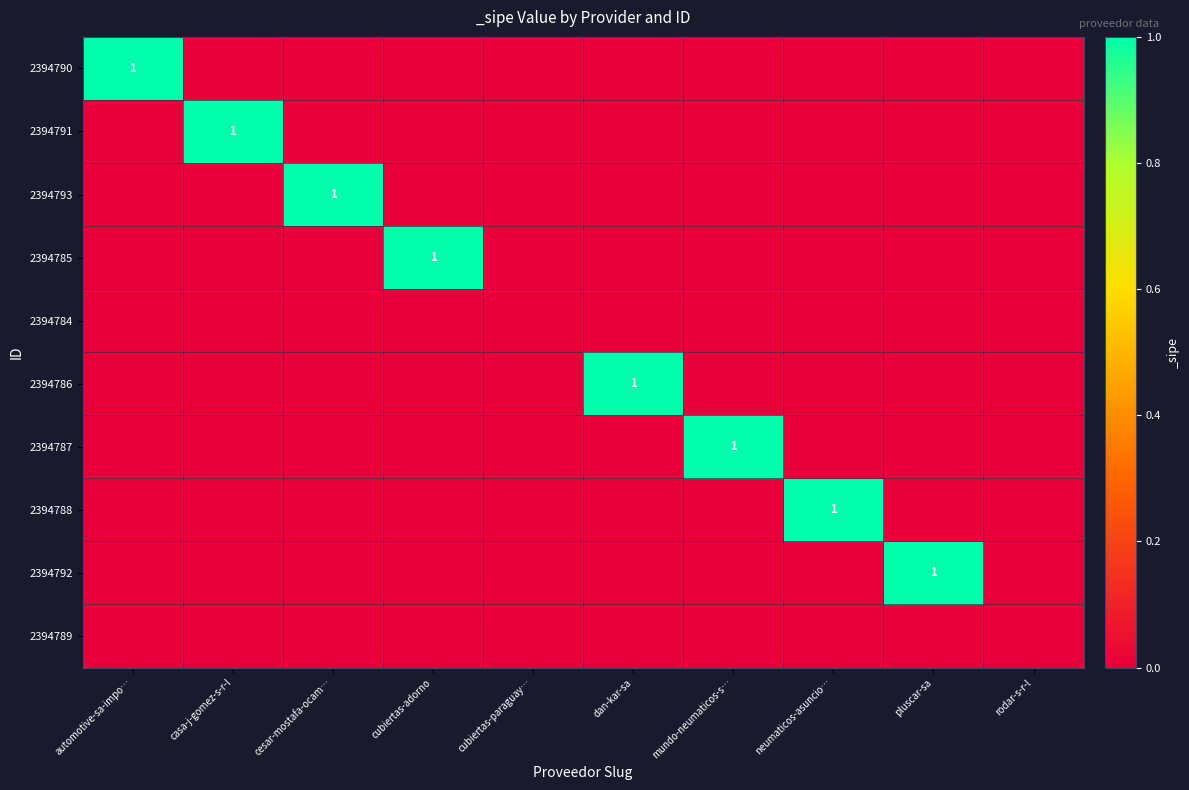

True or false: 2394790 has a value of 0 at dan-kar-sa.

True